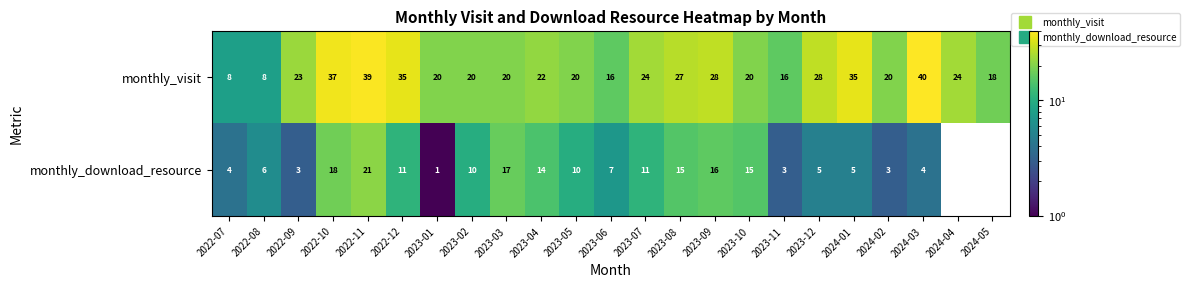

True or false: monthly_download_resource has a value of 16.0 at 2023-09.

True